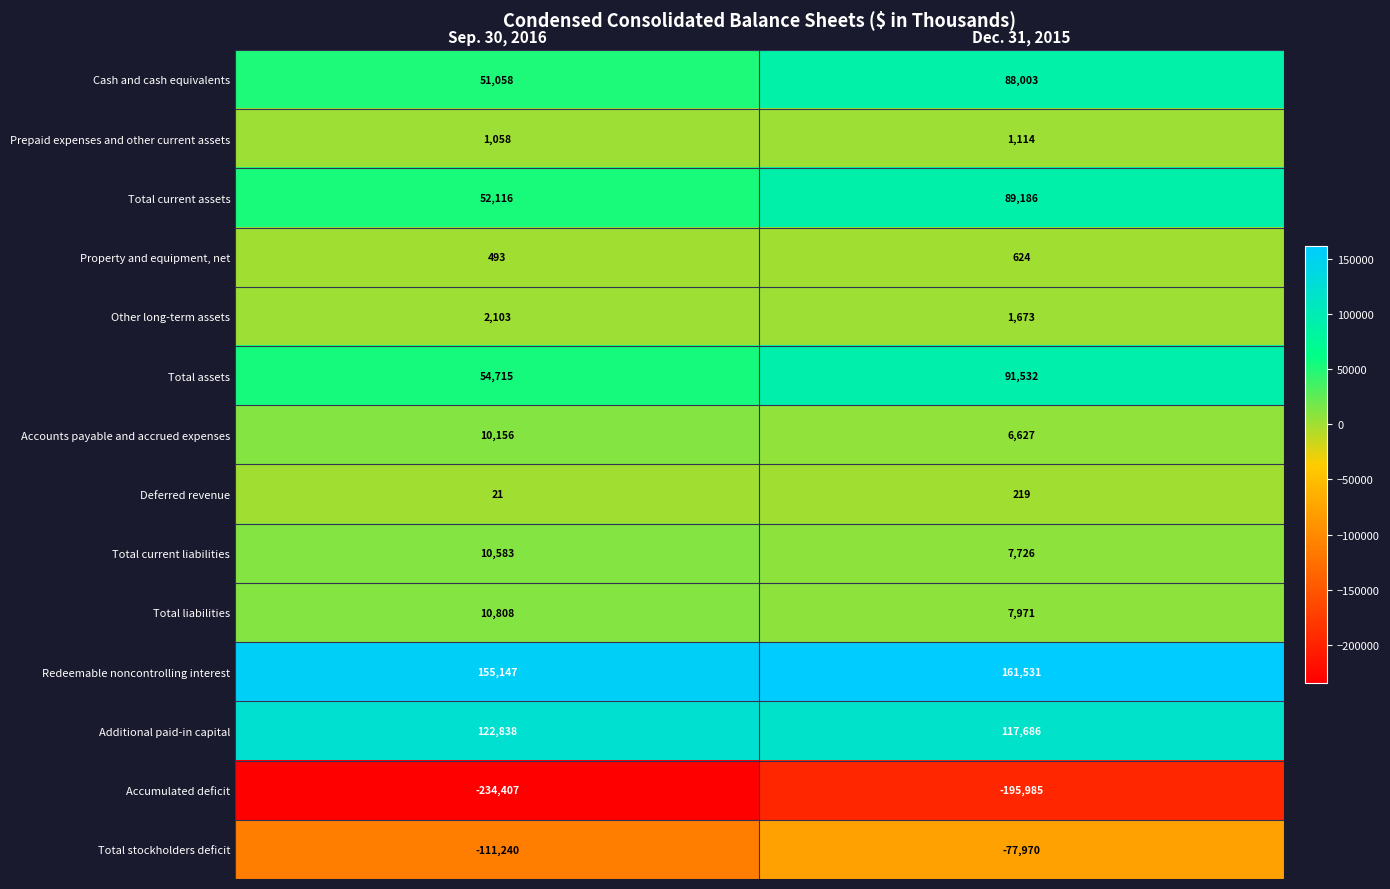

At which label is Total stockholders deficit closest to -94605?

Sep. 30, 2016